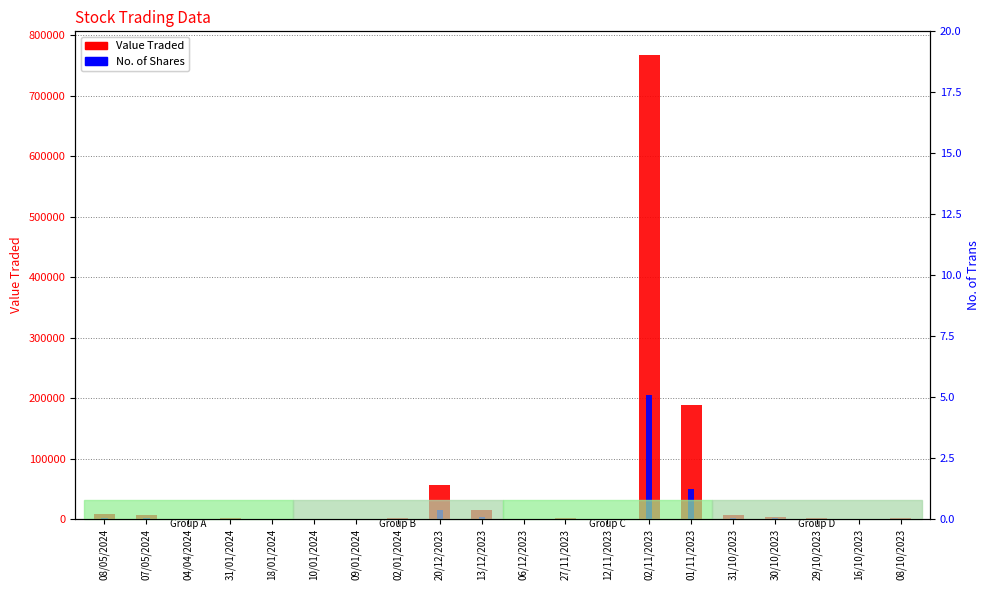

At how many categories does at least one series exceed 108030?

2